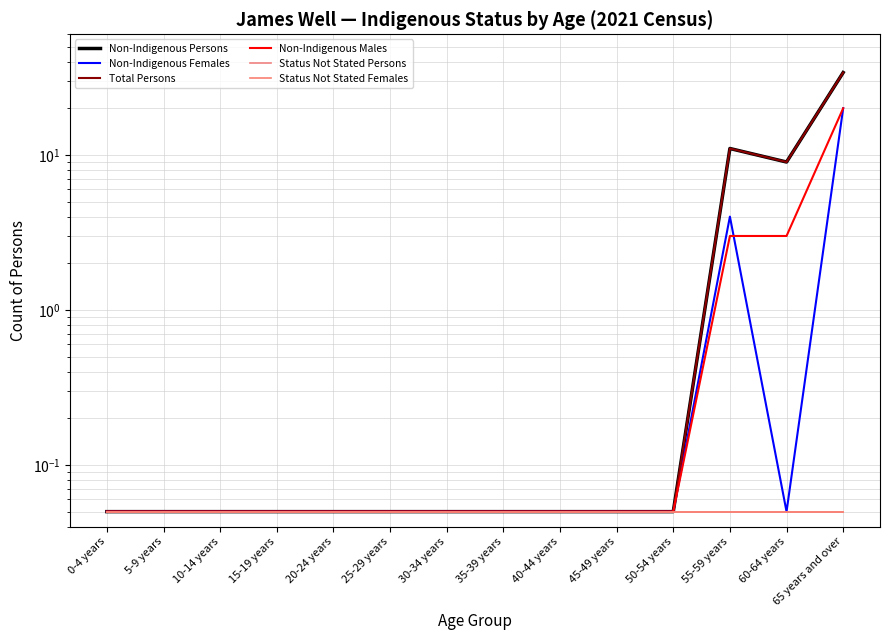

What is the value of the Non-Indigenous Females point at the 3rd from the left?

0.1